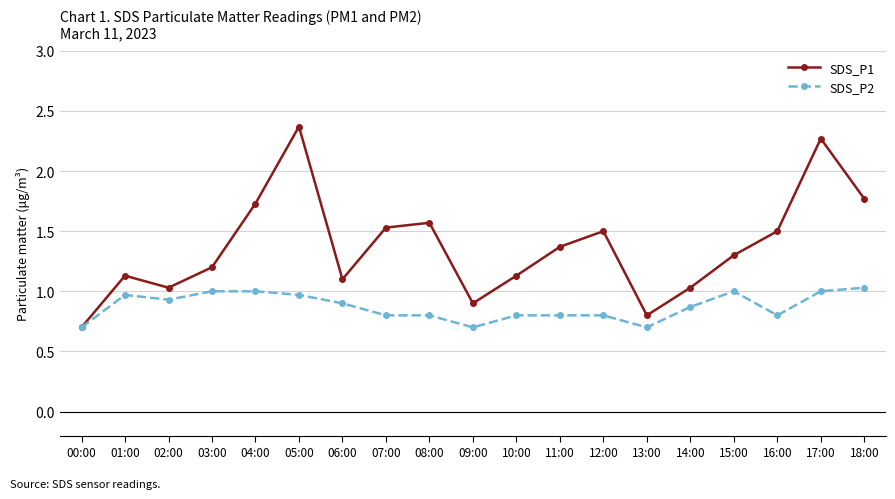

At which category does SDS_P1 reach its first local valley?

02:00